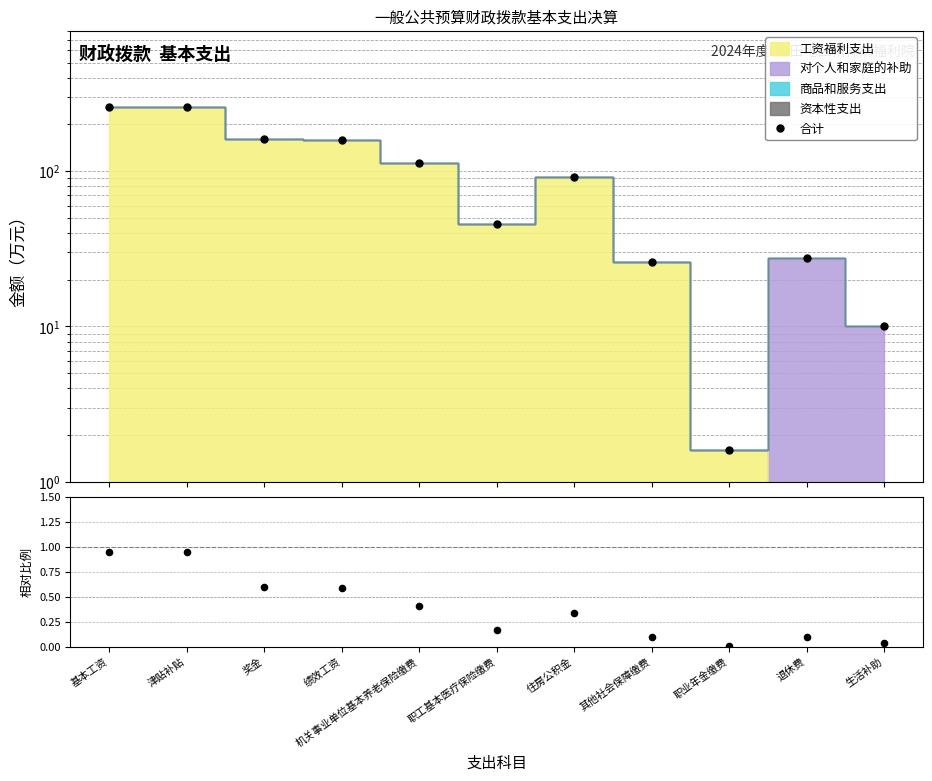

Which series contains the highest Y value?

合计